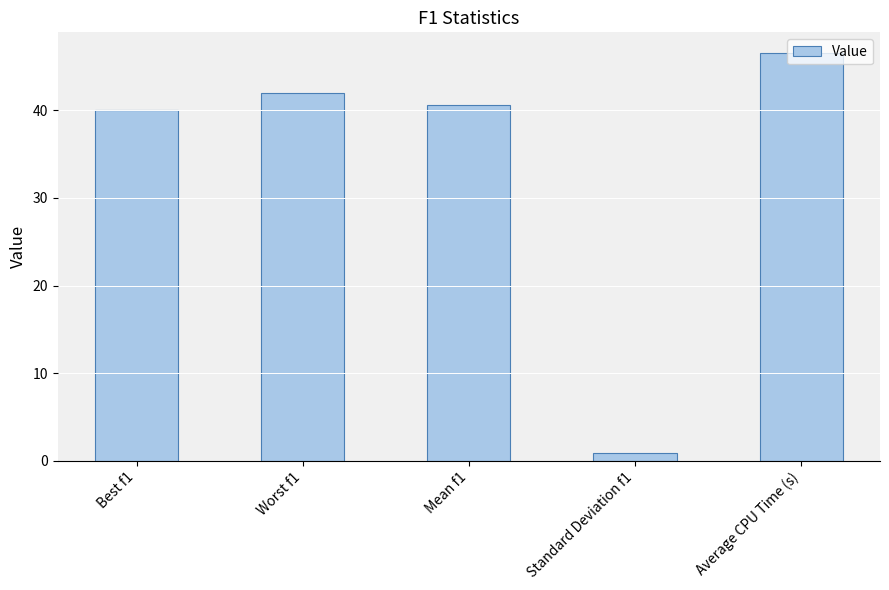

What is the label of the 1st bar from the right?

Average CPU Time (s)